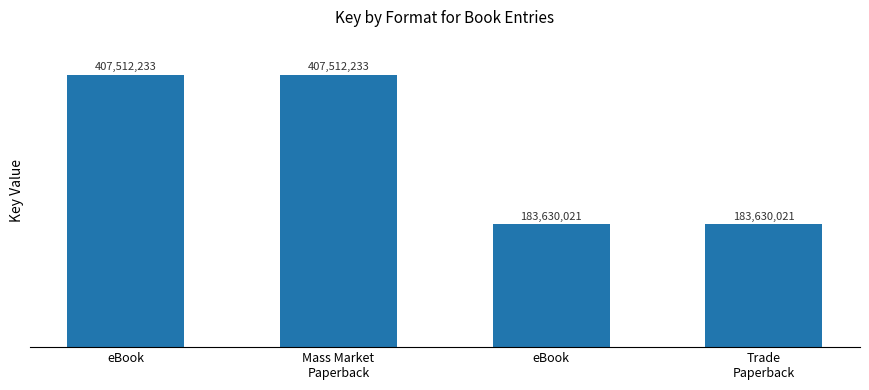

List the labels in order of value, largest first.

eBook, Mass Market
Paperback, eBook, Trade
Paperback